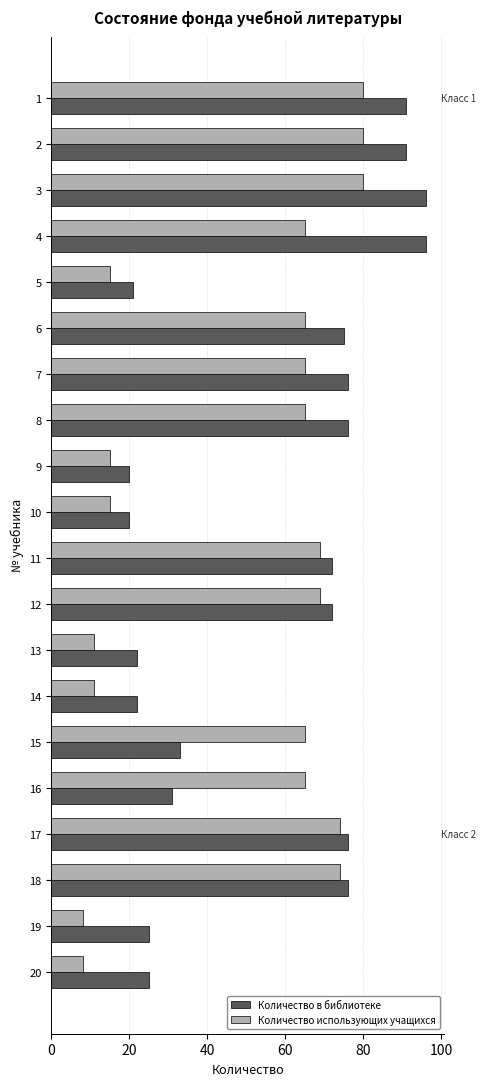

Which series has the widest spread of values?

Количество в библиотеке